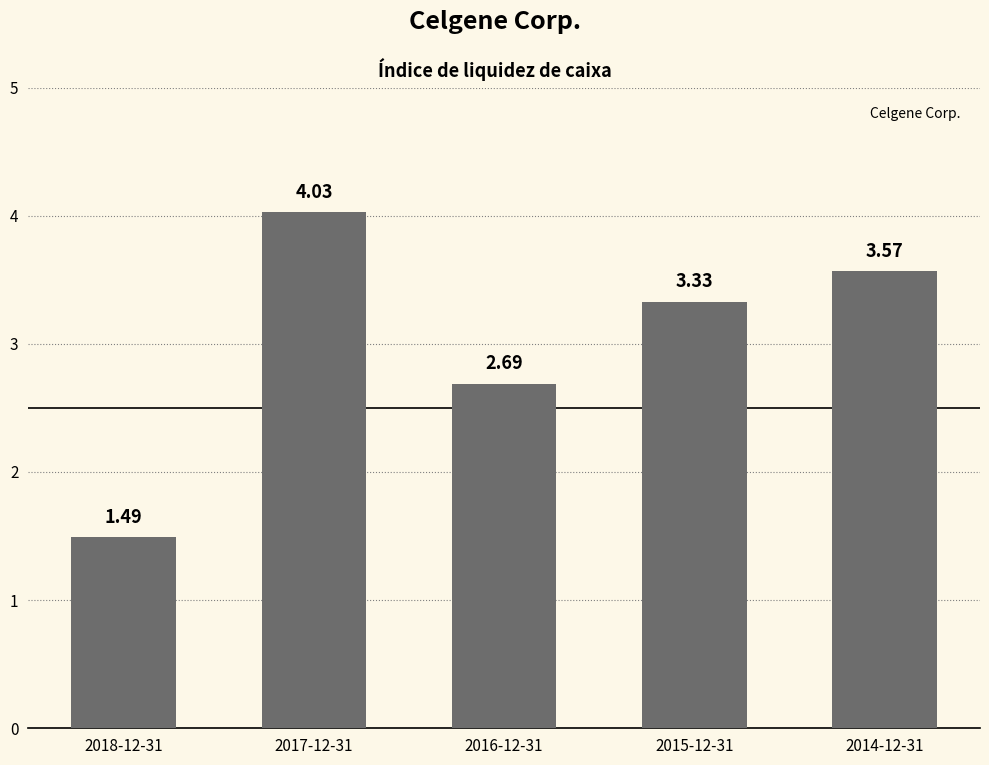

How many data points does each series have?

5